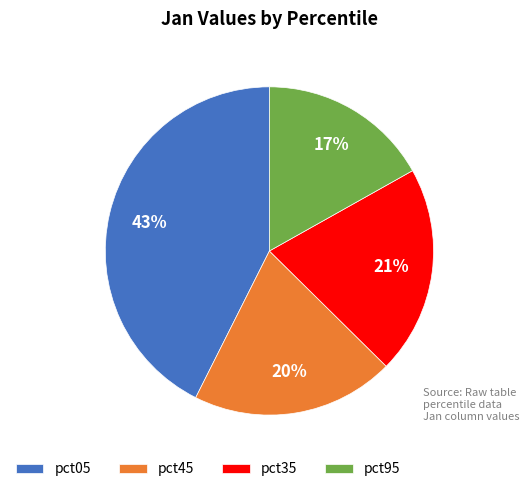

What is the ratio of the value at pct95 to the value at pct45?

0.8